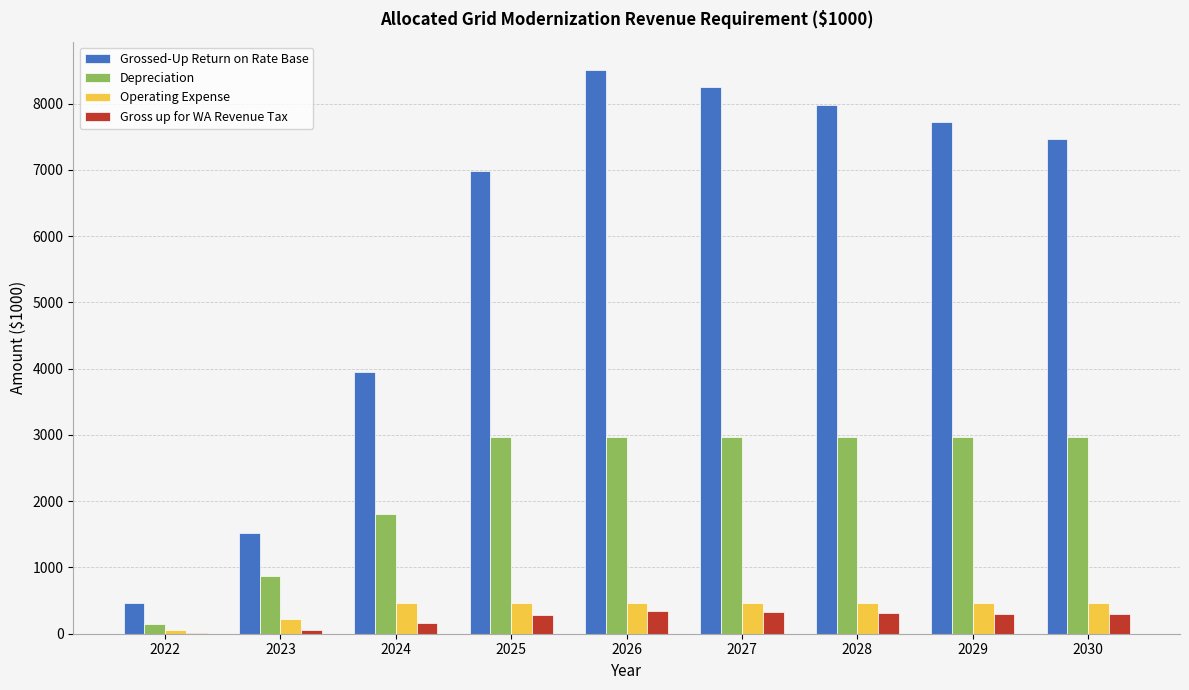

What is the highest value of the Grossed-Up Return on Rate Base series?

8507.9